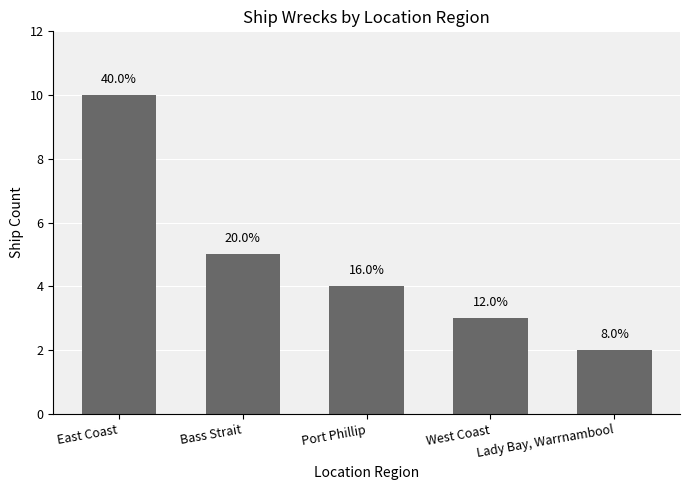

Does the chart contain any negative values?

No